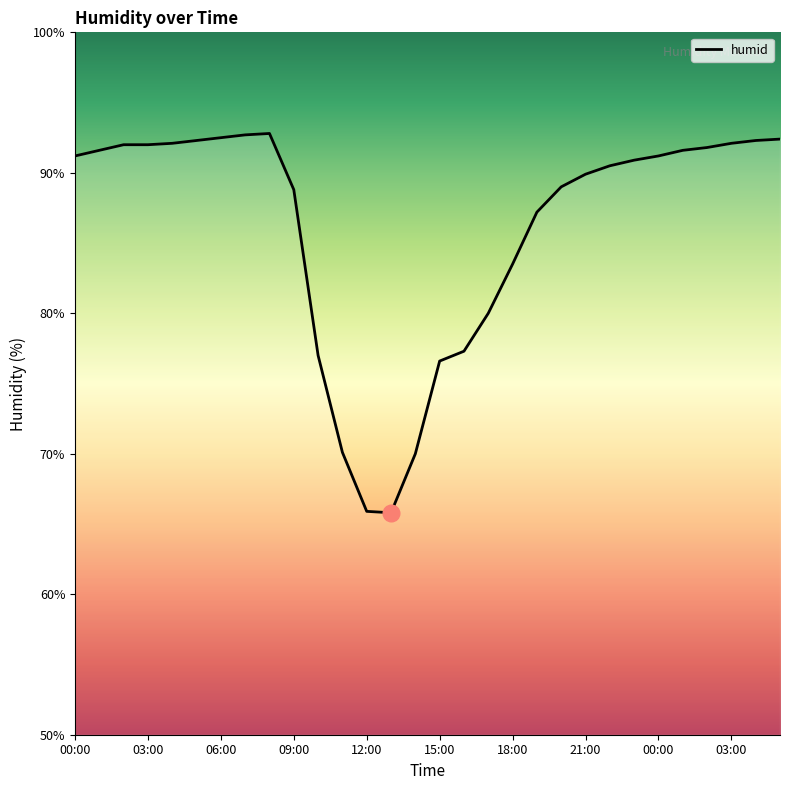

What is the difference between the maximum and minimum values?

27.0